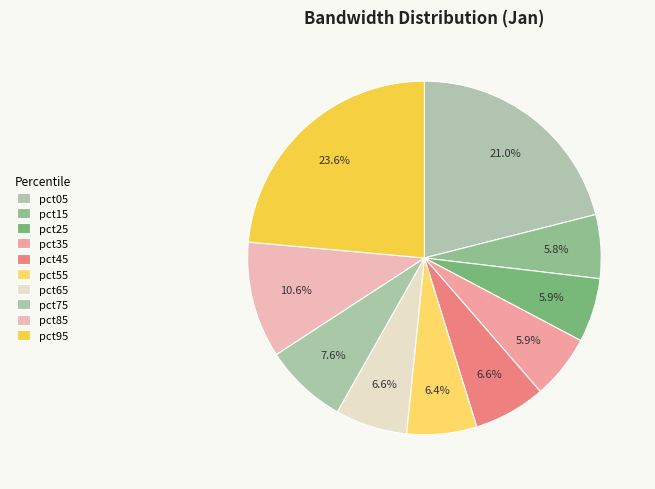

What percentage is the pct75 slice, to the nearest percent?

8%